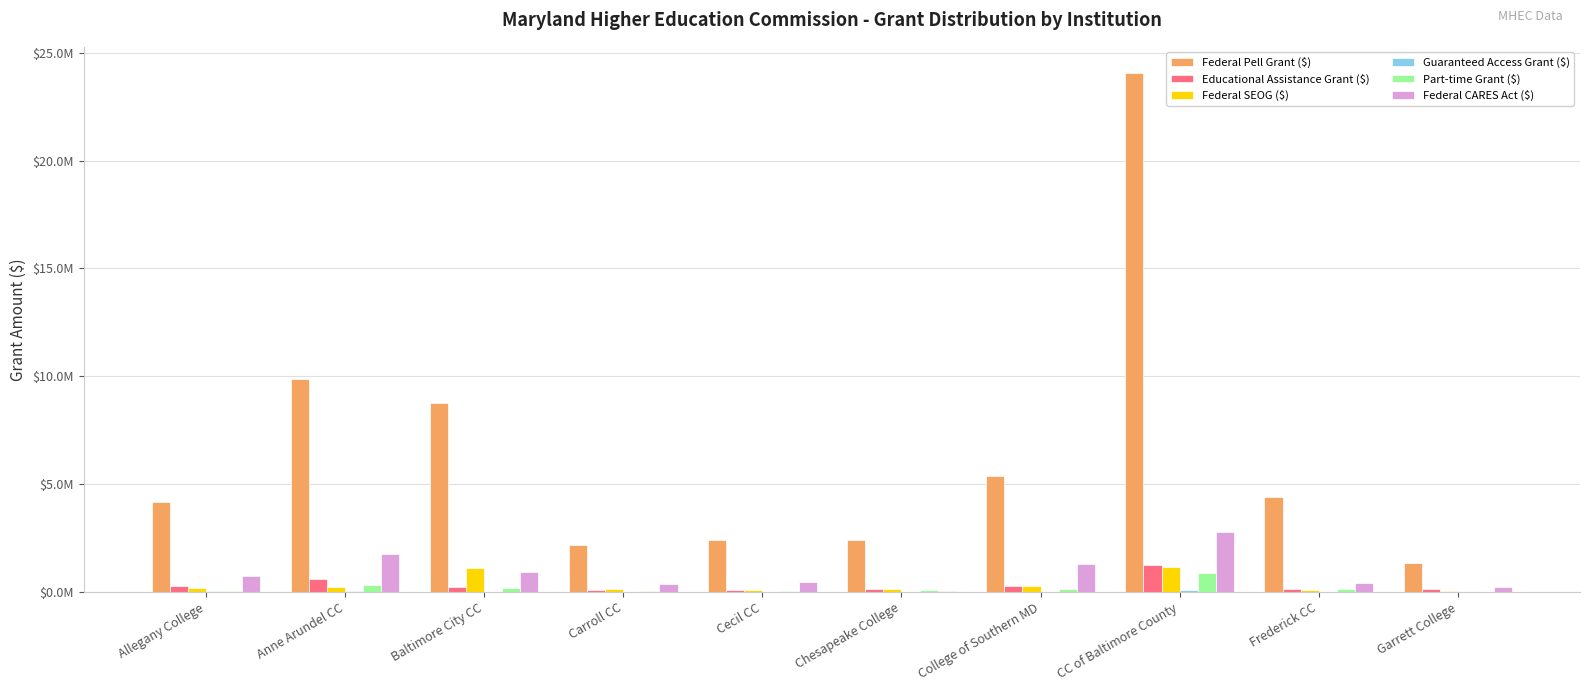

Read the Guaranteed Access Grant ($) value at Frederick CC, to the nearest 10.

15550